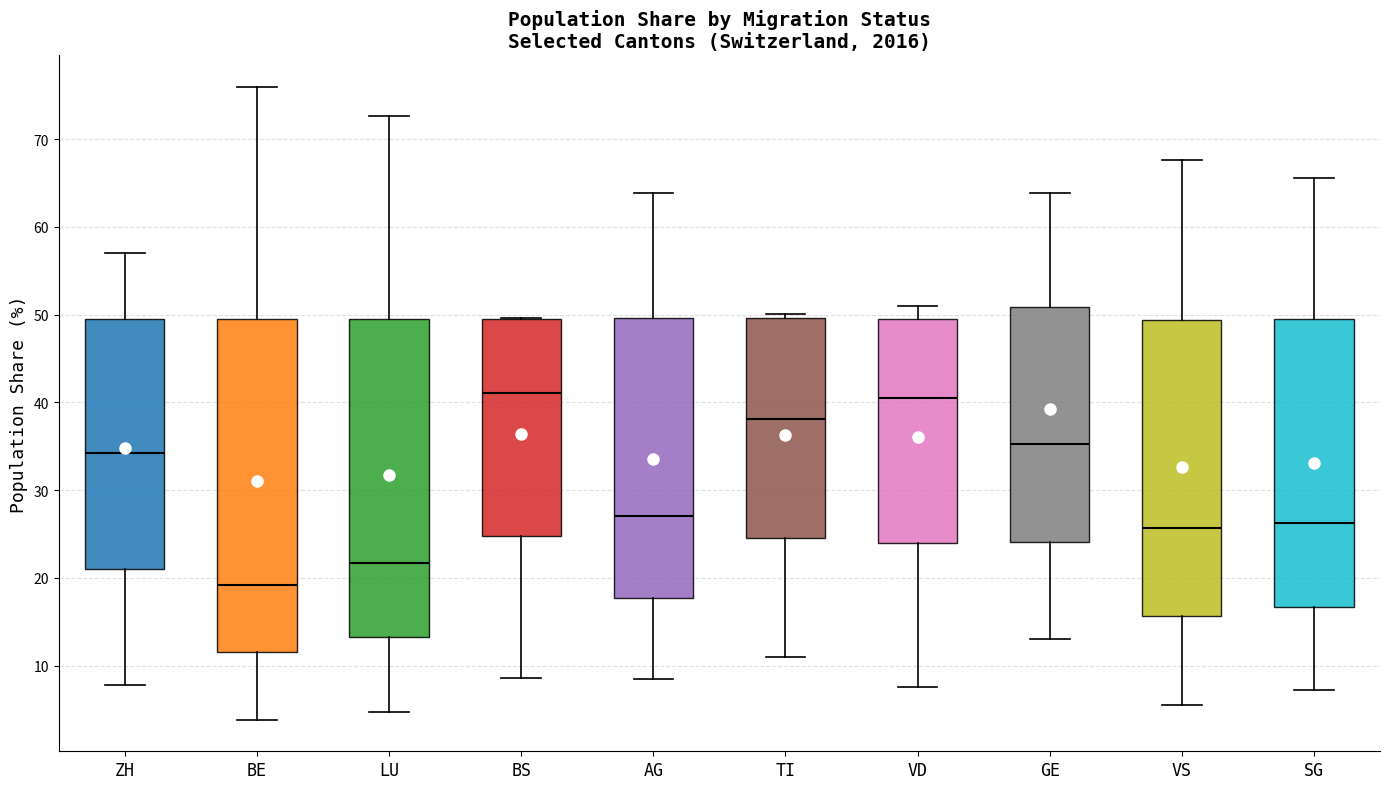

Where does the lower whisker of the box for ZH end on the y-axis? The values are not printed on the chart, so give them approximately, as read against the axis.

8